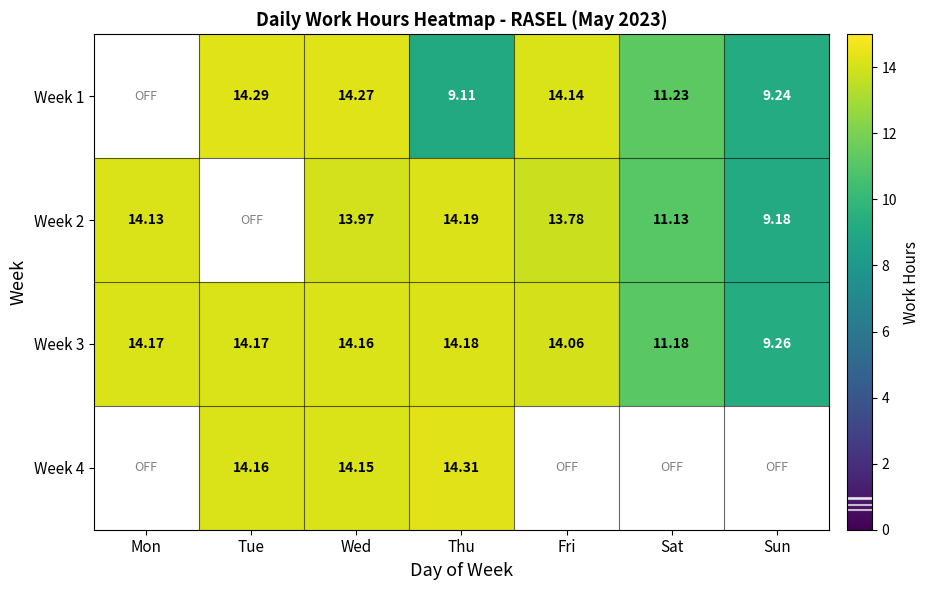

Is it true that Week 1 equals 7.8 at Fri?

False